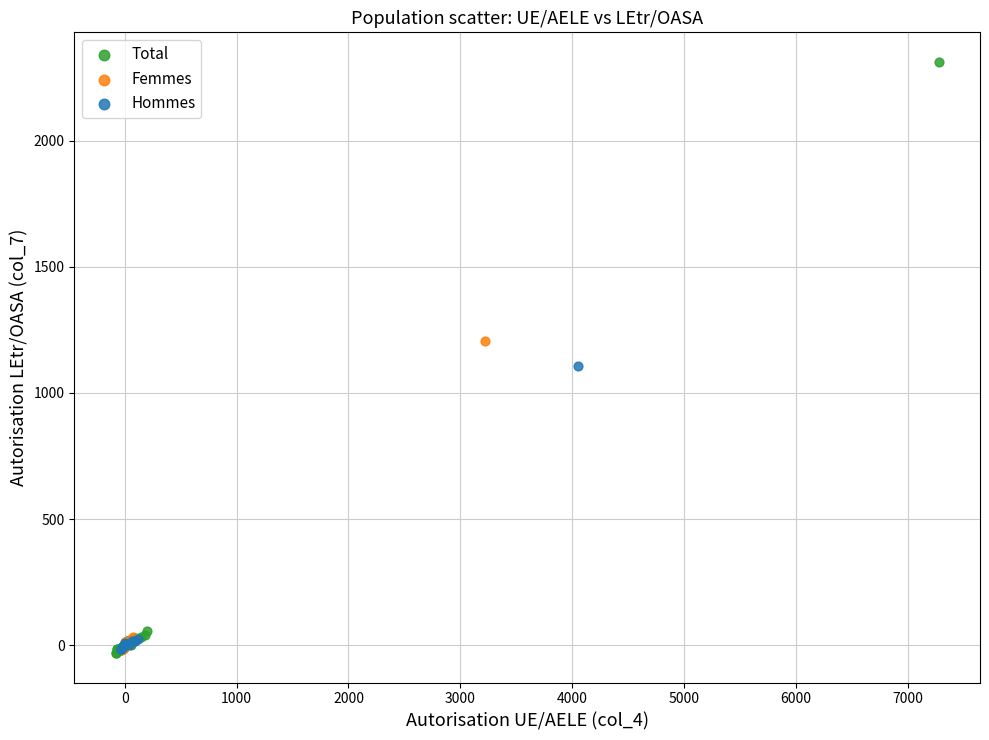

Which series reaches the maximum Y coordinate?

Total